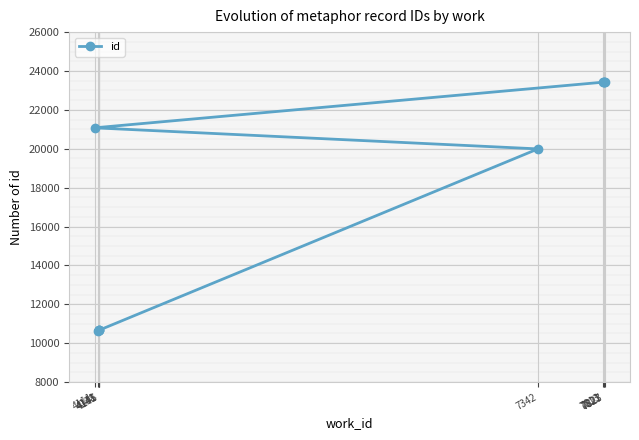

Reading left to right, extract all data points from this chart.

10631	10657	10658	10661	19993	21077	23422	23430	23432	23436